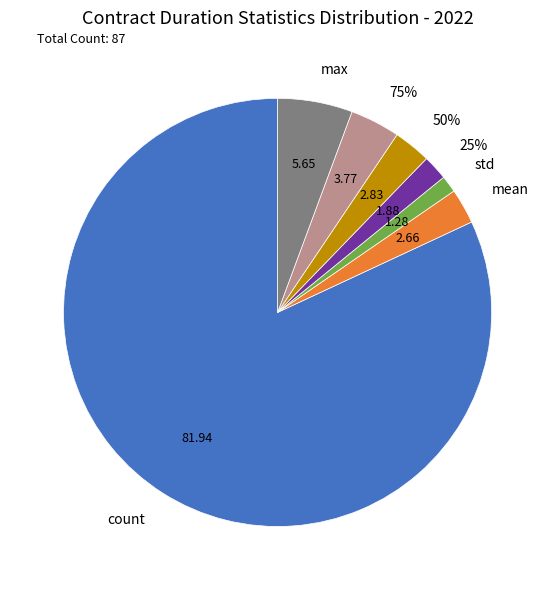

Do max and std together represent more than half of the pie?

No